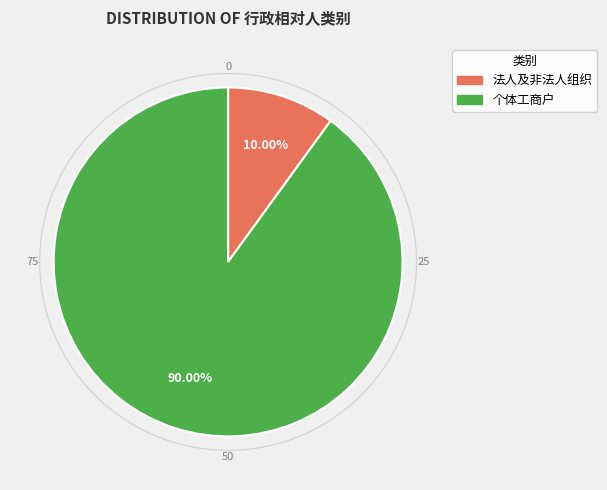

How many slices are in this pie chart?

2